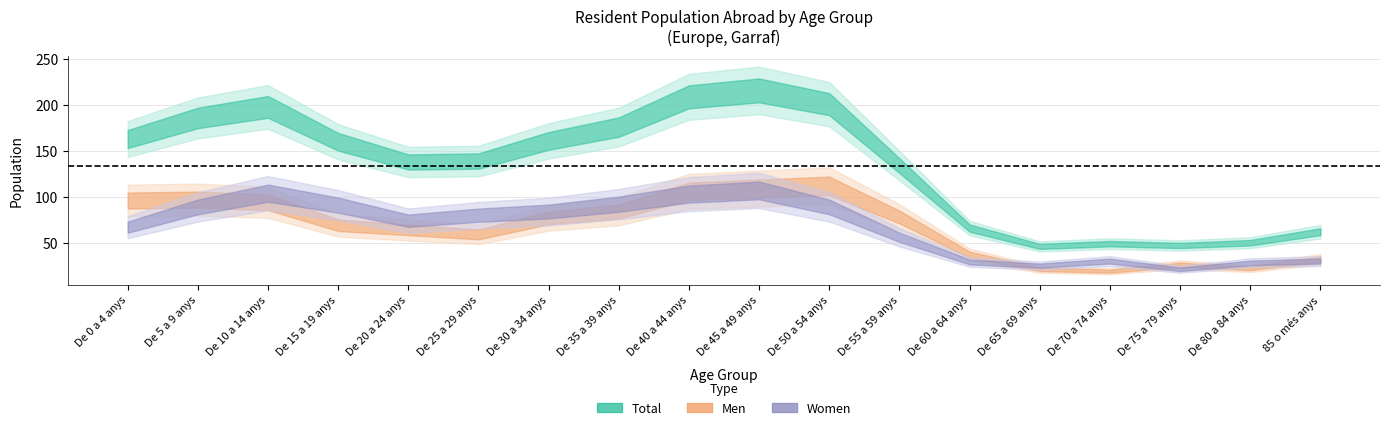

True or false: Women has more than 0 points higher than both neighbors.

True